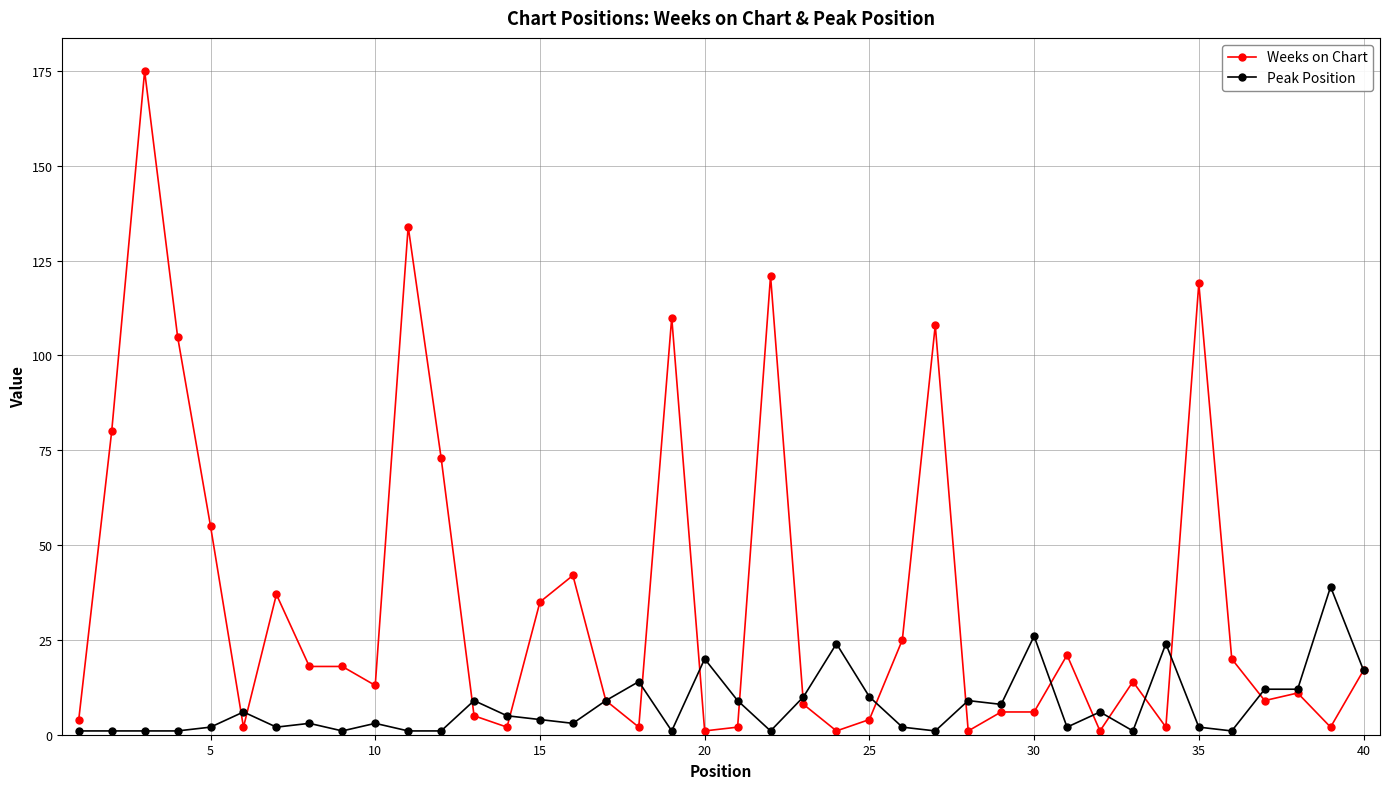

Which series has the largest total across all categories?

Weeks on Chart